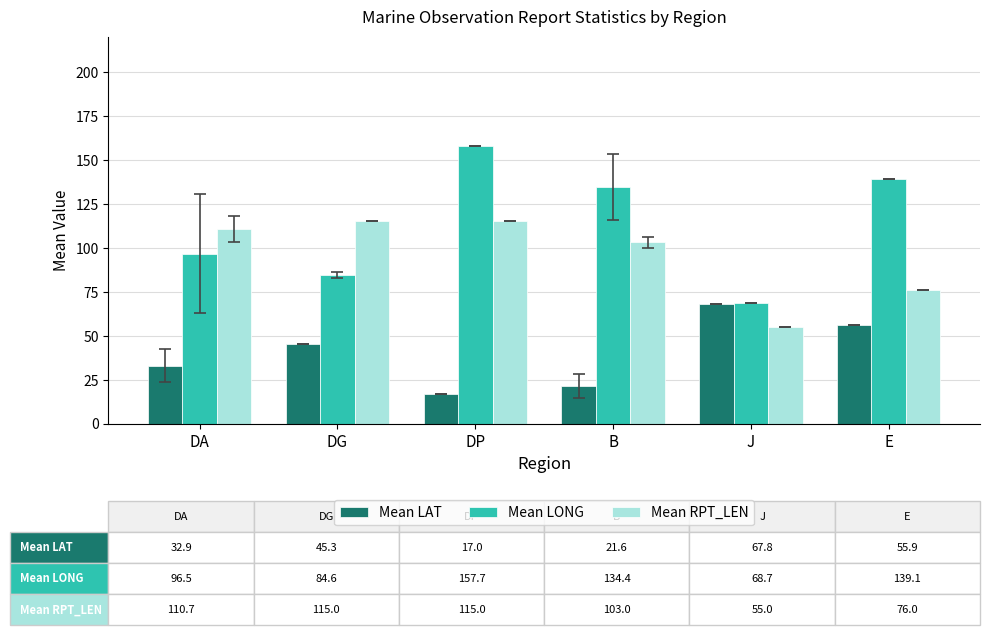

Which series has the widest spread of values?

Mean LONG